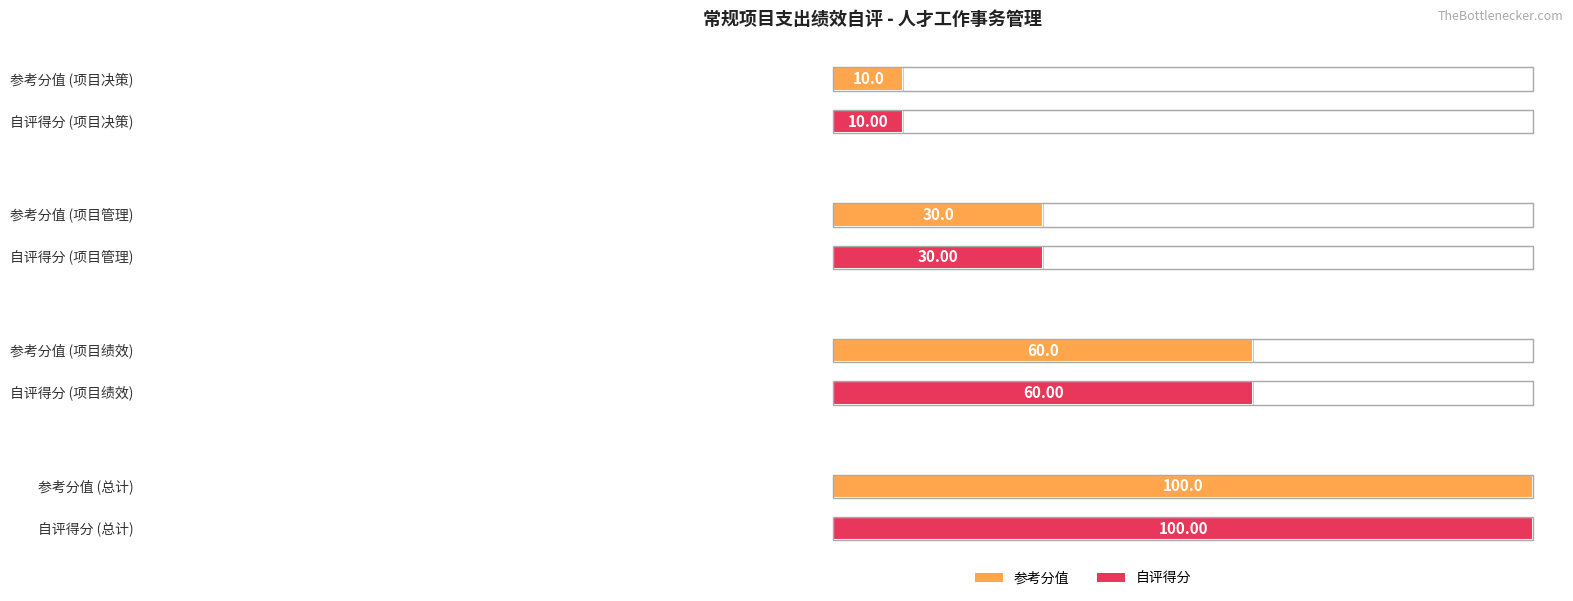

How many 参考分值 values are between 30 and 100?

3